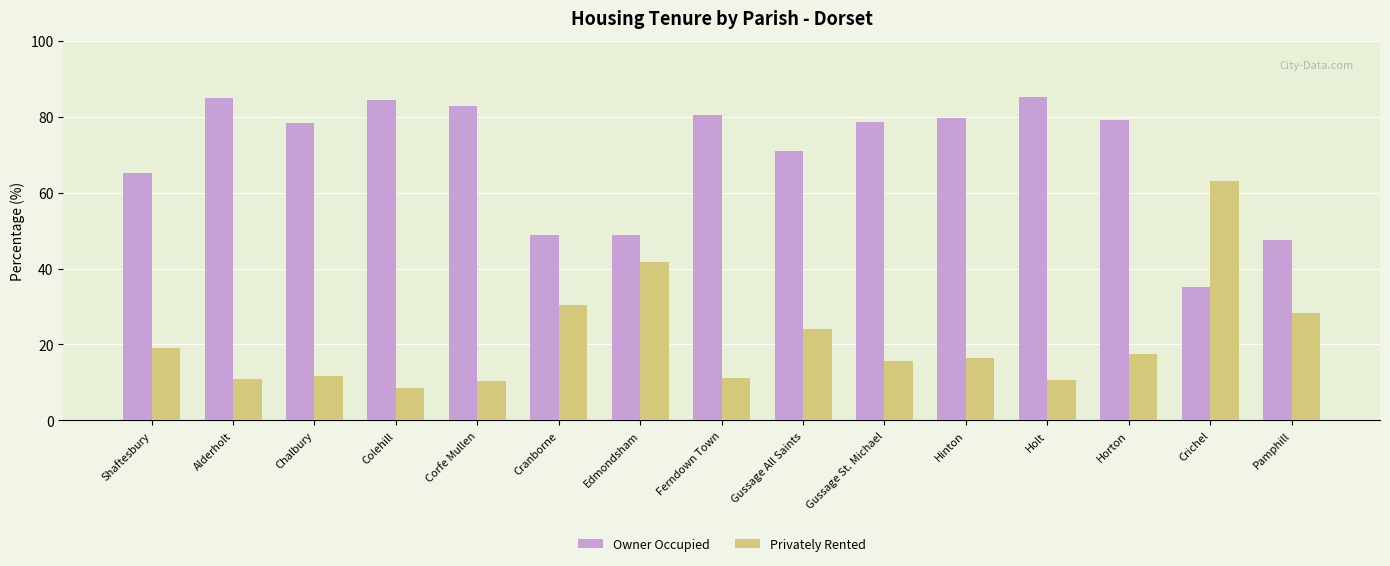

At which label does Privately Rented reach its peak?

Crichel